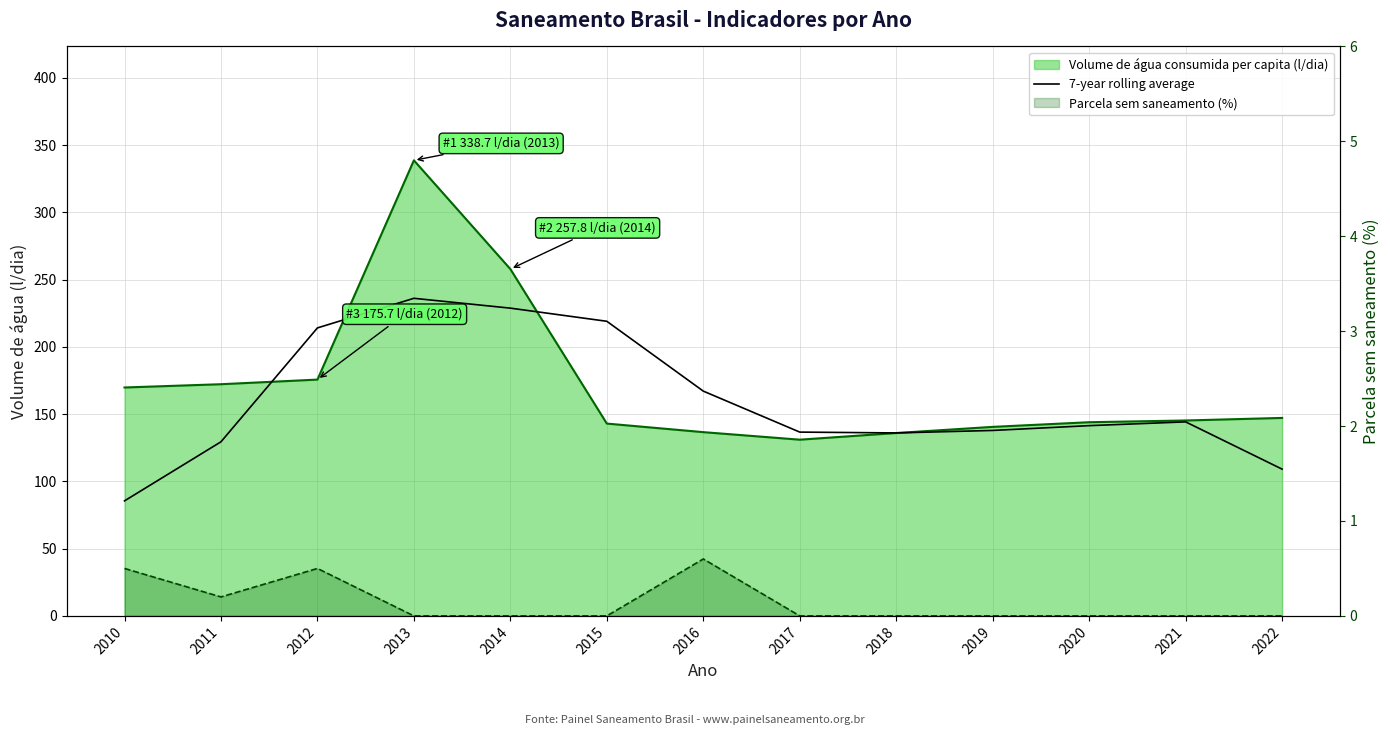

Which series changed the most between 2013 and 2017?

Volume de água consumida per capita (l/dia)